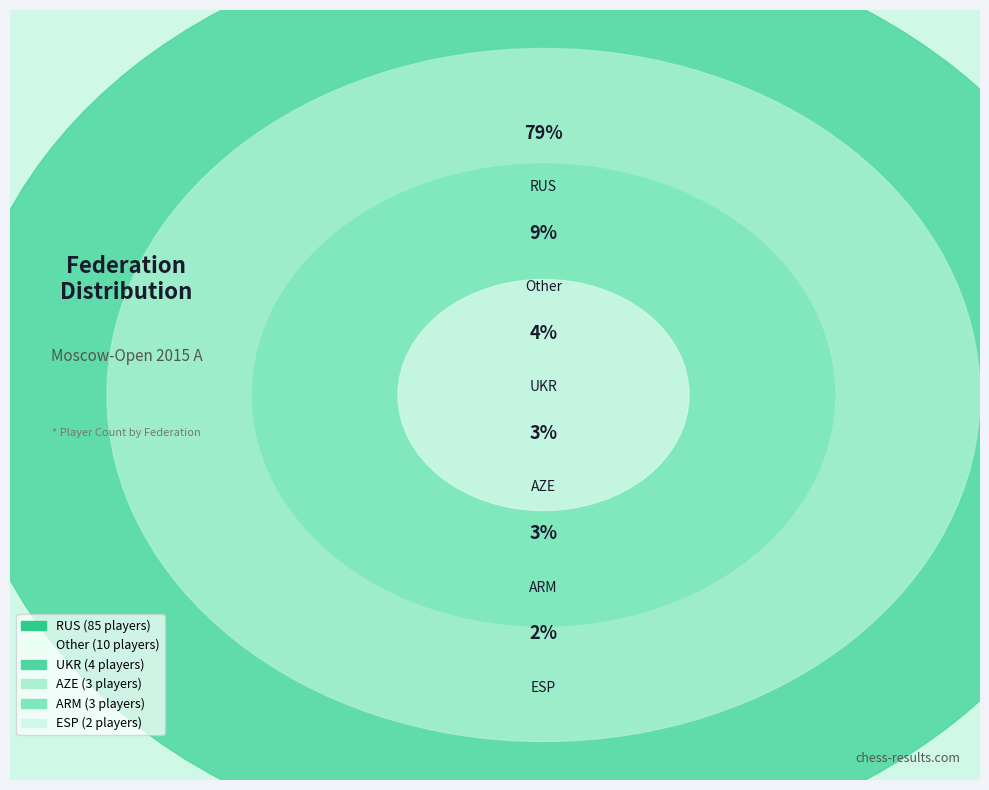

What is the largest slice in the pie chart?

RUS